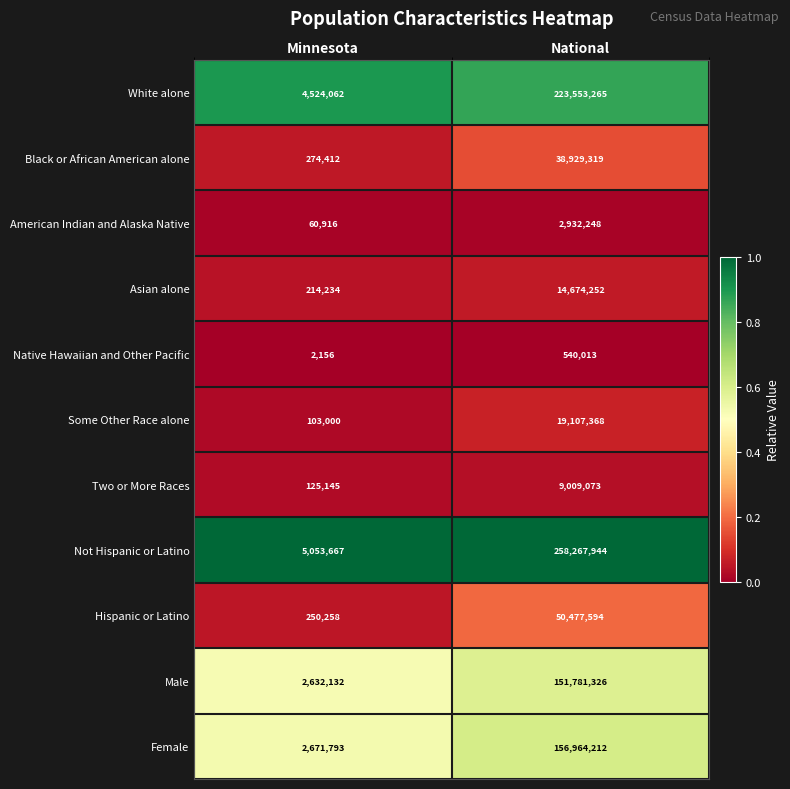

What is the average value of the Hispanic or Latino series?

25363926